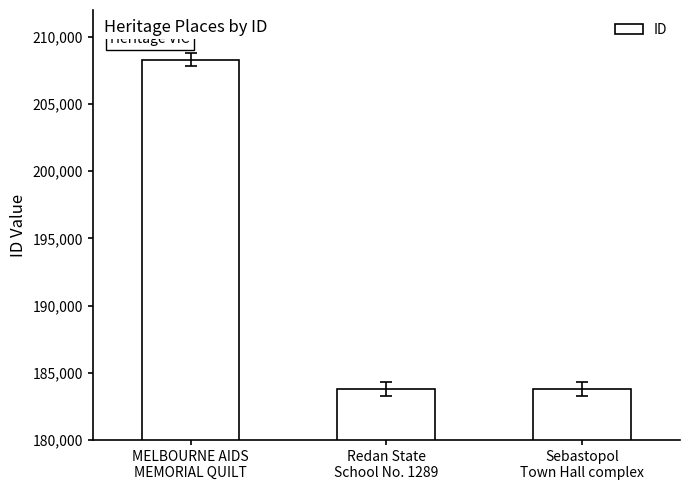

What is the minimum value shown in the chart?

183812